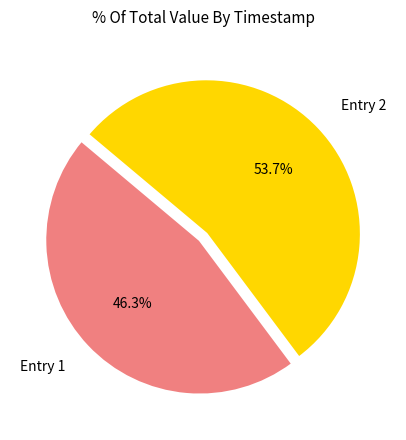

Which slice is the largest?

Entry 2